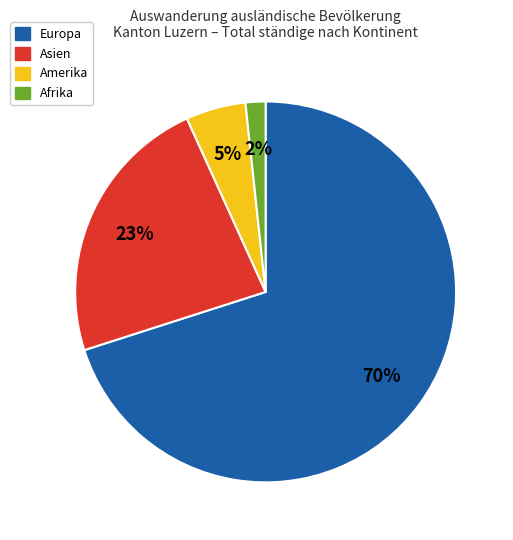

How many segments does this pie chart have?

4